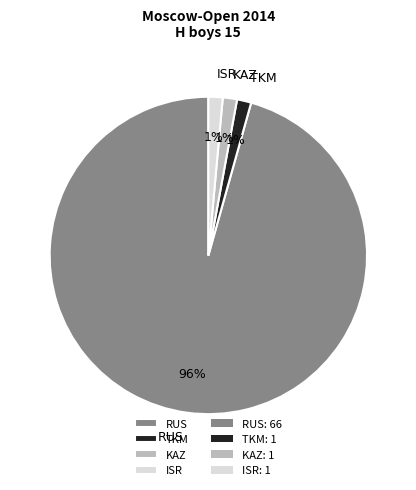

How many slices are in this pie chart?

4